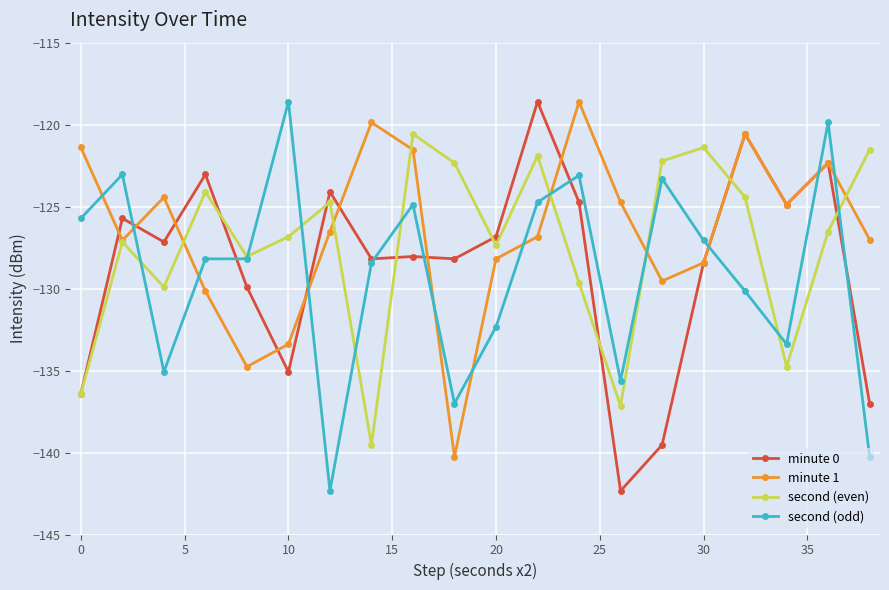

True or false: second (even) has more than 2 interior local peaks.

True